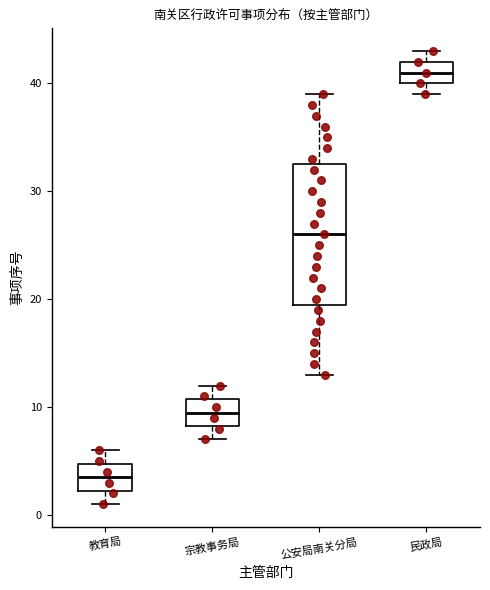

Where does the lower whisker of the box for 教育局 end on the y-axis? The values are not printed on the chart, so give them approximately, as read against the axis.

1